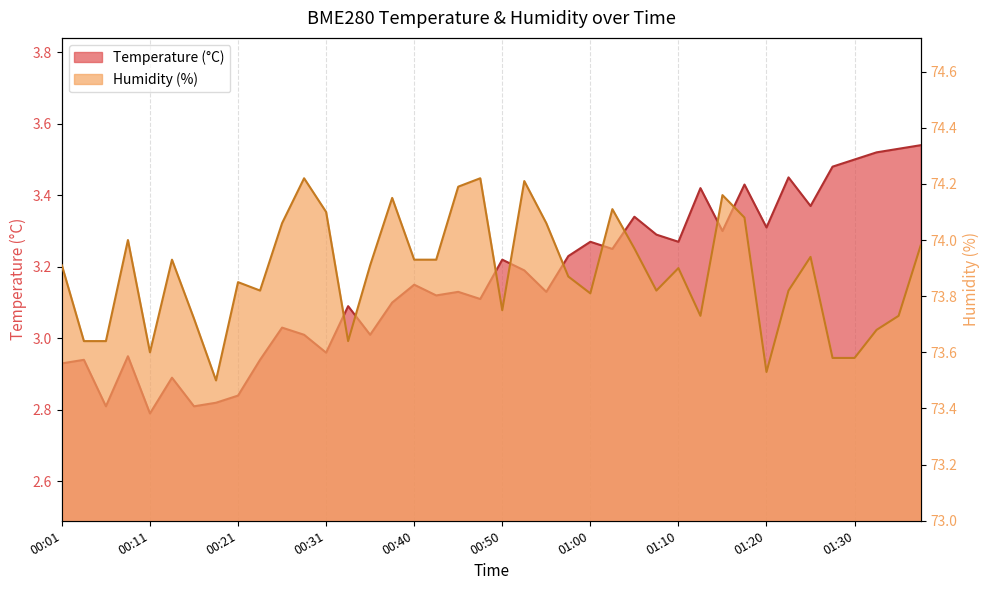

What is the total value across all series at 00:09?

77.0